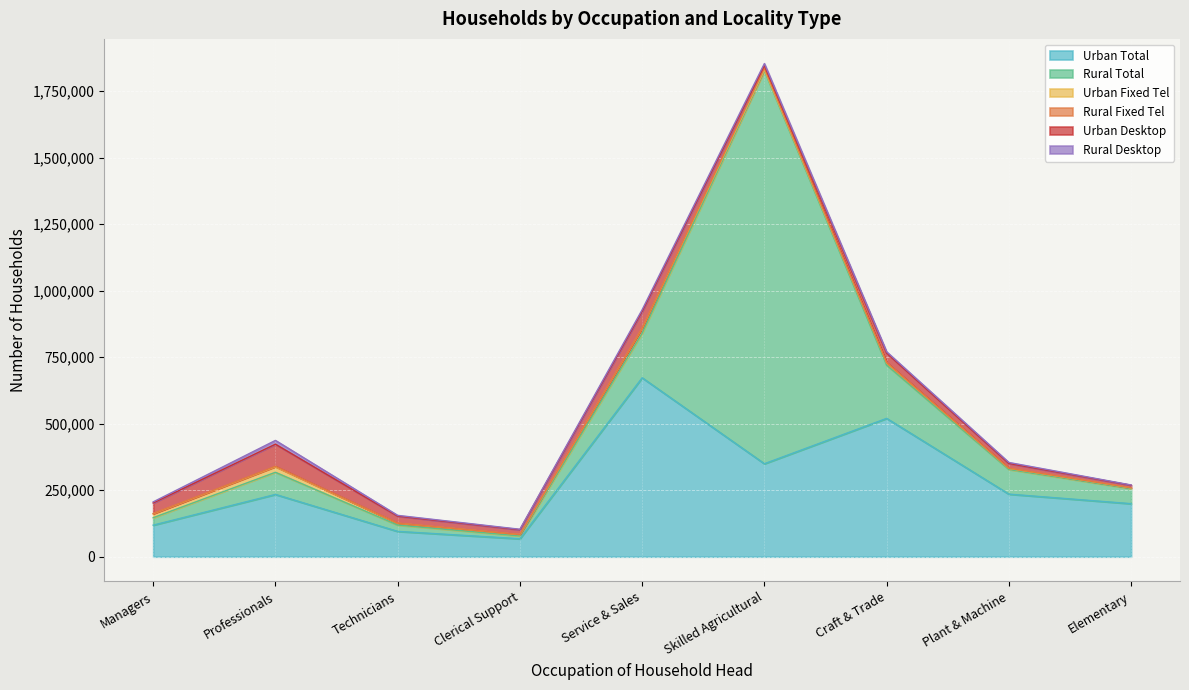

At which category does Urban Fixed Tel reach its first local peak?

Professionals